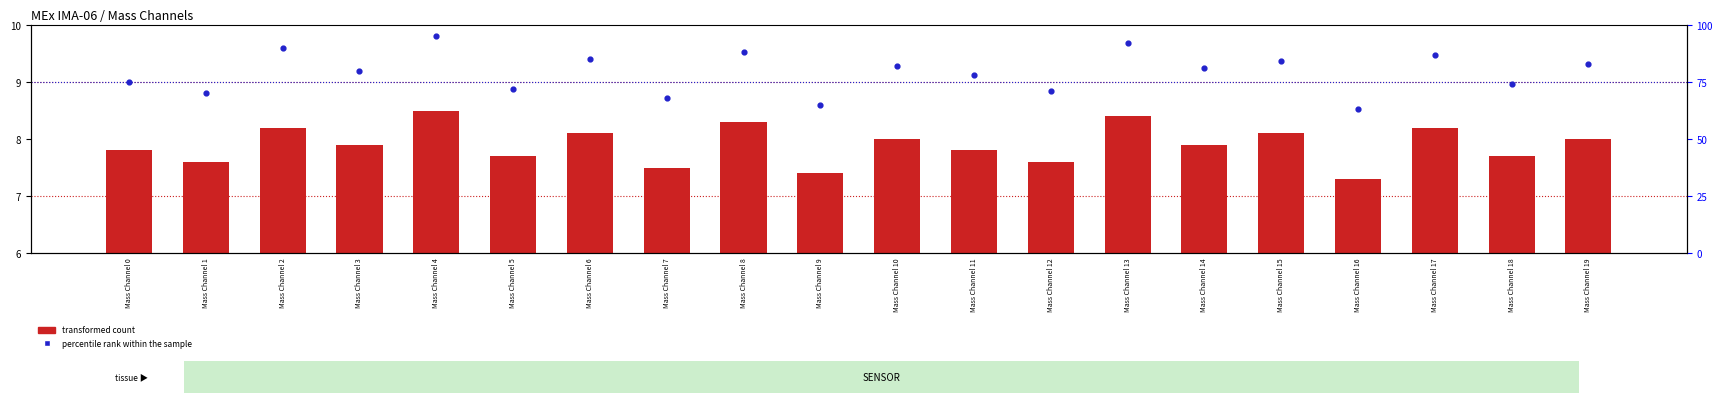

At which category is the sum across all series the highest?

Mass Channel 4